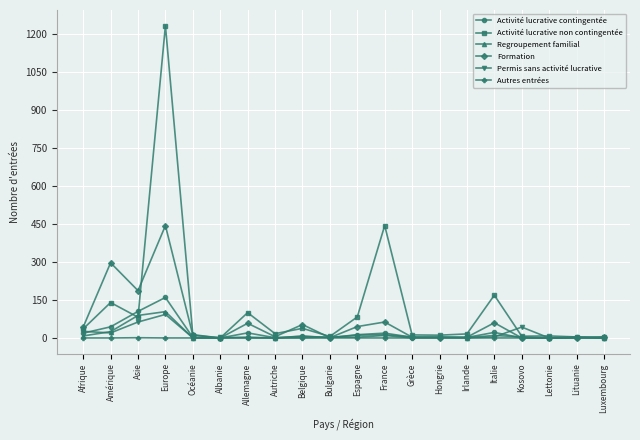

True or false: Activité lucrative contingentée has a value of 72 at Kosovo.

False